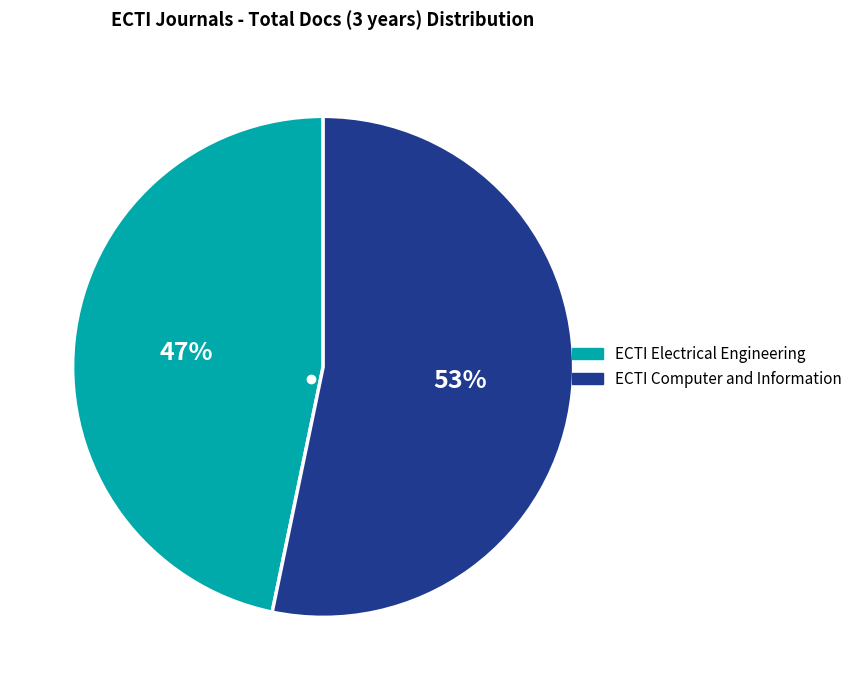

To the nearest percent, what is the average slice percentage?

50%